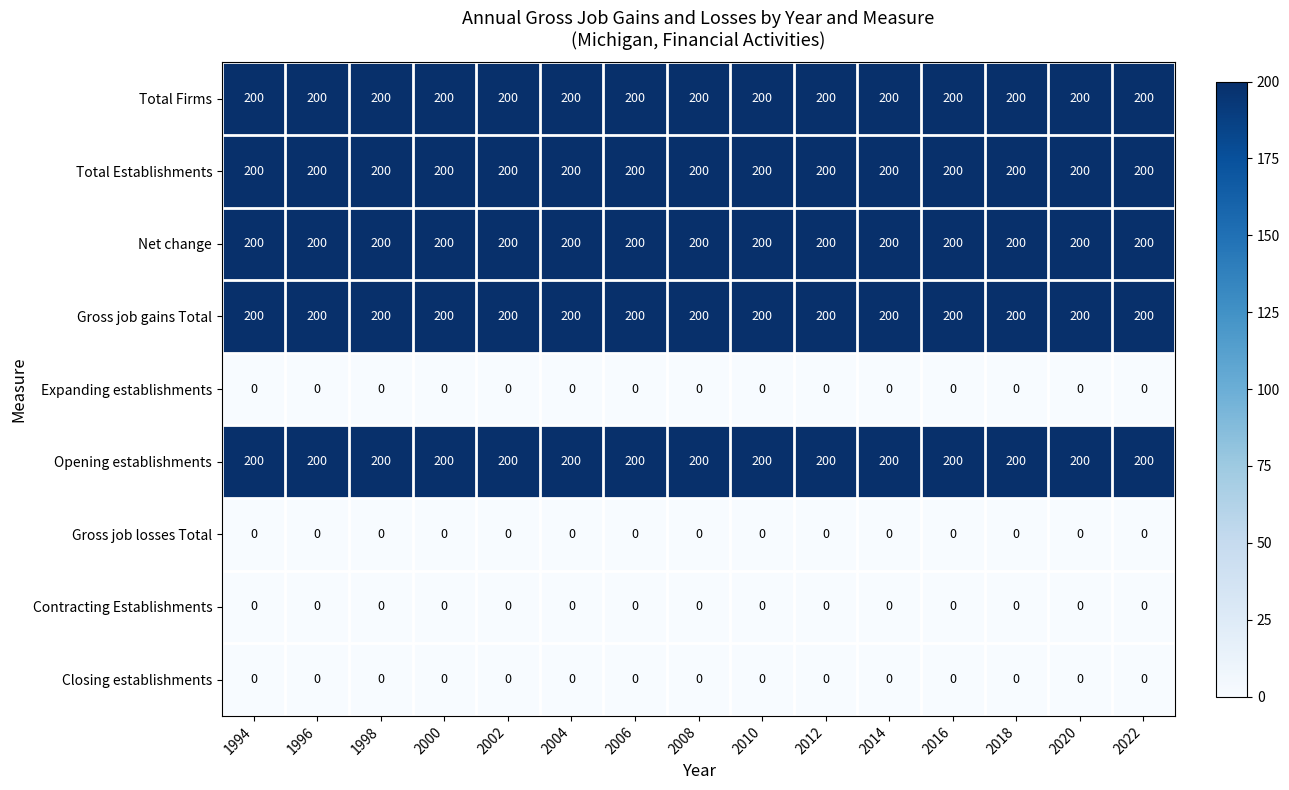

What is the spread (max minus min) of values at 2004?

200